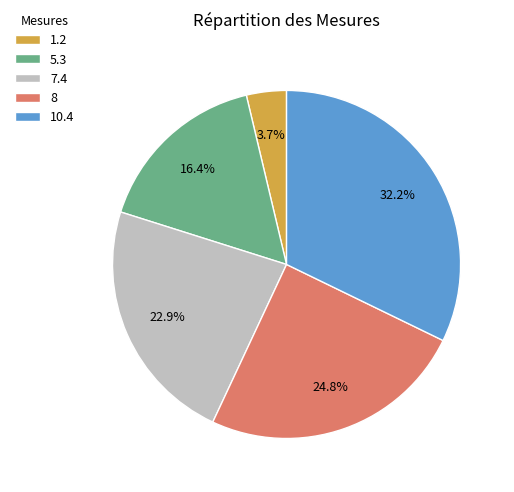

Which has a higher value, 5.3 or 10.4?

10.4